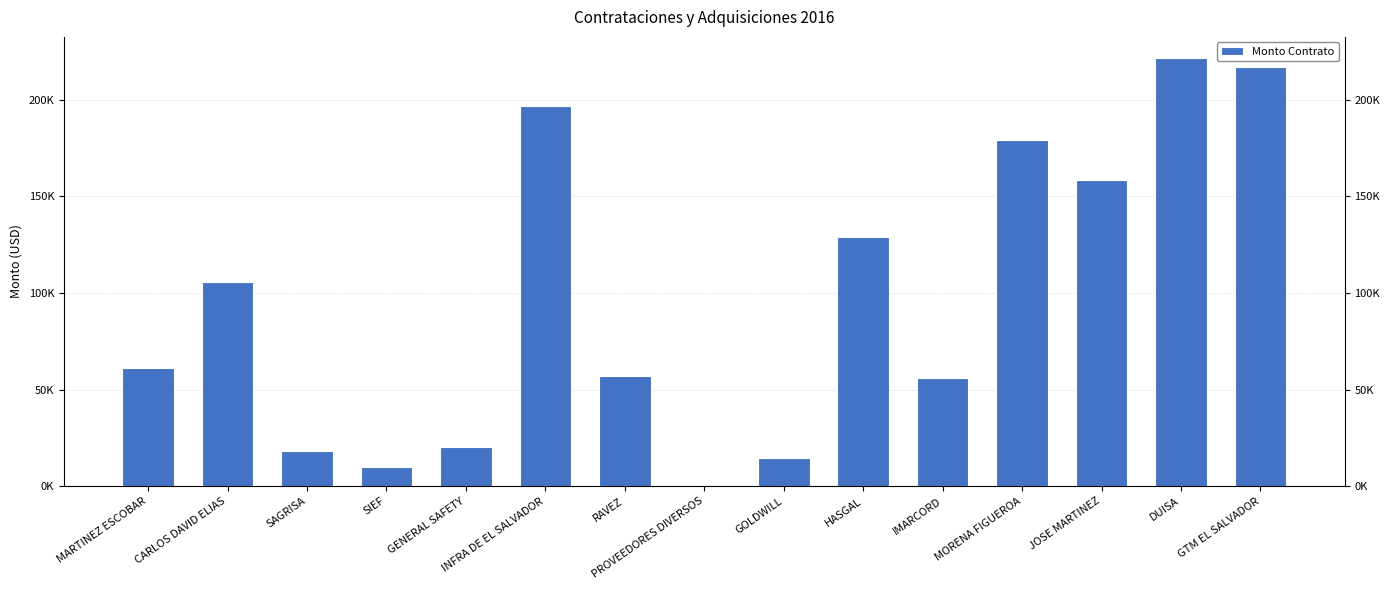

At which category does the chart reach its minimum across all series?

PROVEEDORES DIVERSOS